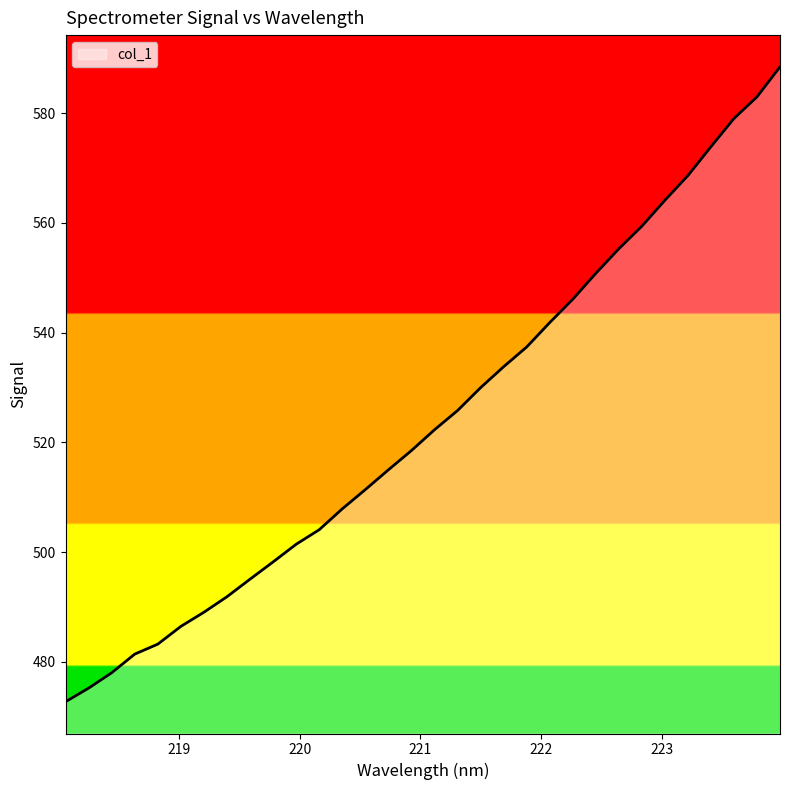

What is the greatest value displayed?

588.4